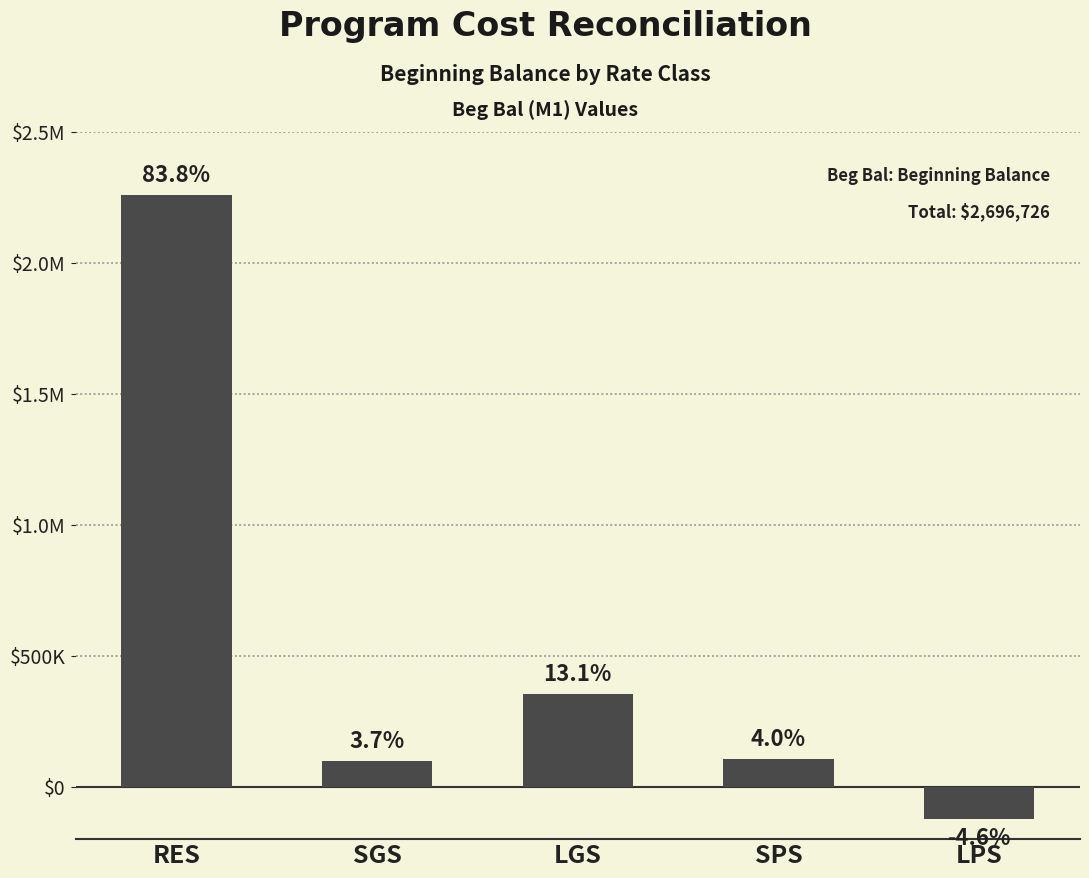

What is the label of the 1st bar from the right?

LPS